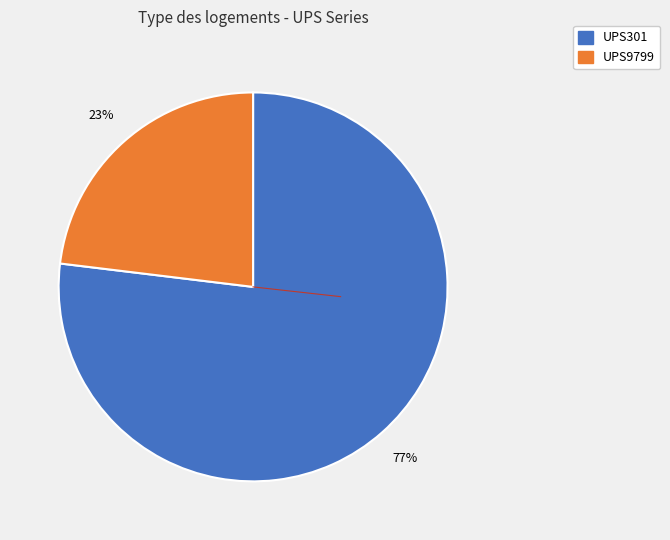

Which category has the smallest portion of the pie?

UPS9799